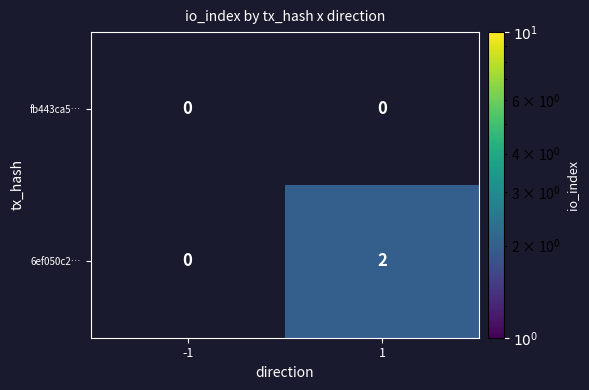

Which series changed the most between -1 and 1?

6ef050c2…